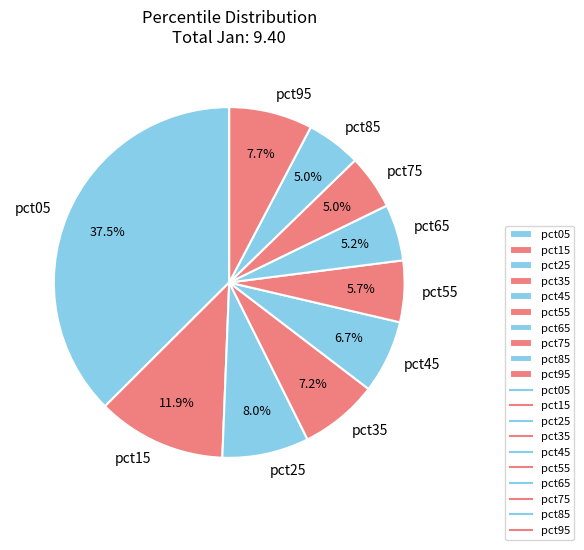

Does pct15 account for over 50% of the chart?

No